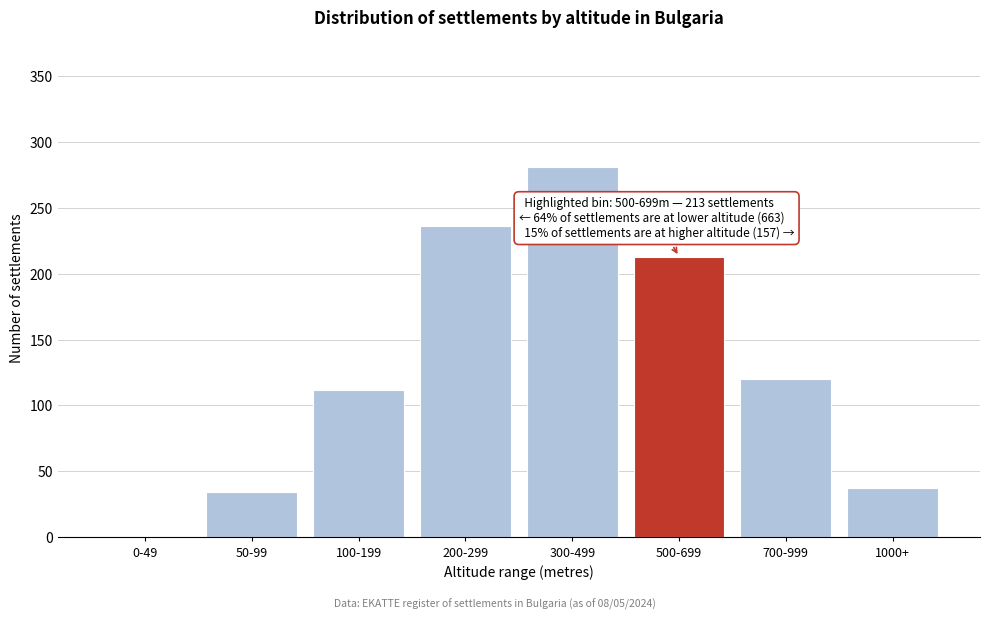

Reading left to right, extract all data points from this chart.

0-49=0	50-99=34	100-199=112	200-299=236	300-499=281	500-699=213	700-999=120	1000+=37